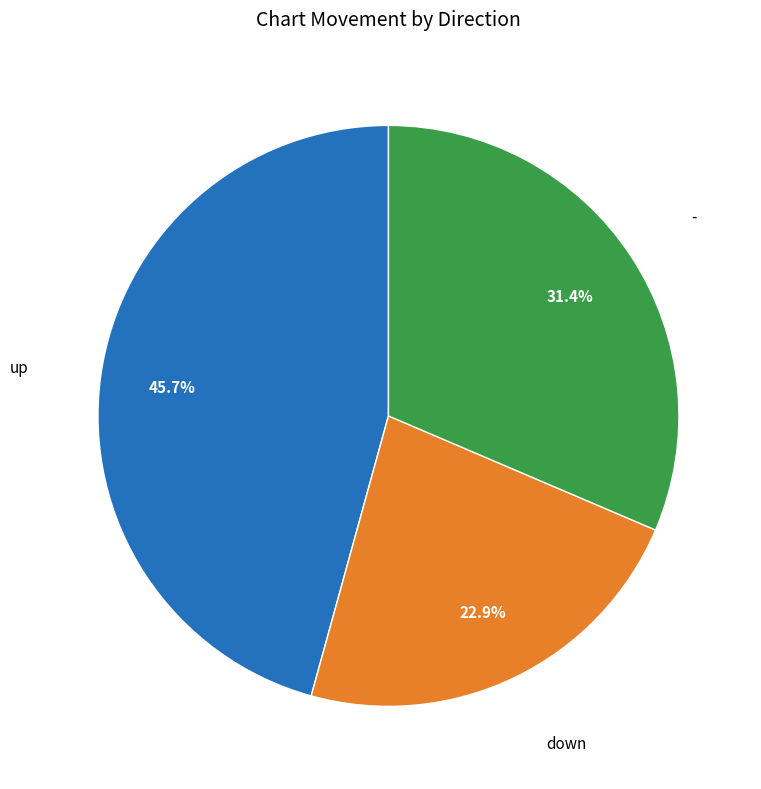

Is there a majority slice in this chart?

No